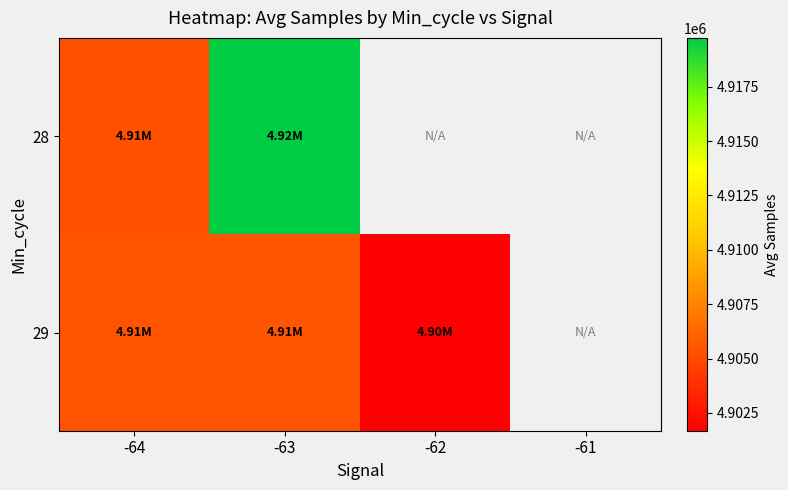

Is the value of 28 at -62 greater than the value of 29 at -64?

No